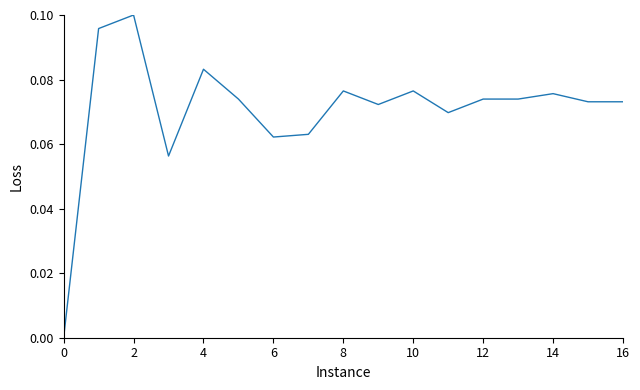

How many series are shown in this chart?

1